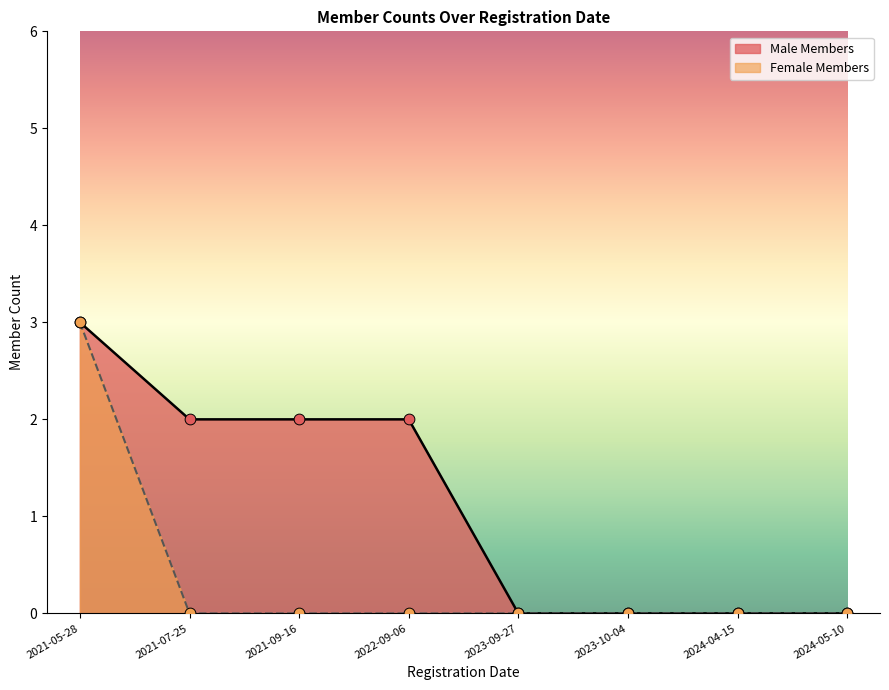

Which series reaches the maximum Y coordinate?

Male Members